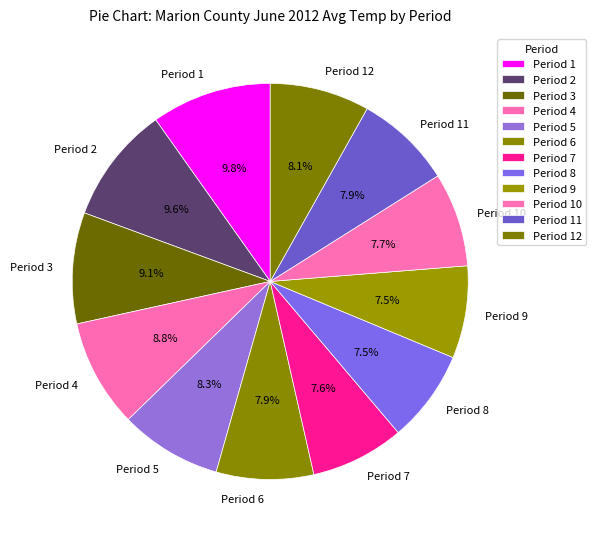

Is there any slice that represents more than half of the pie?

No